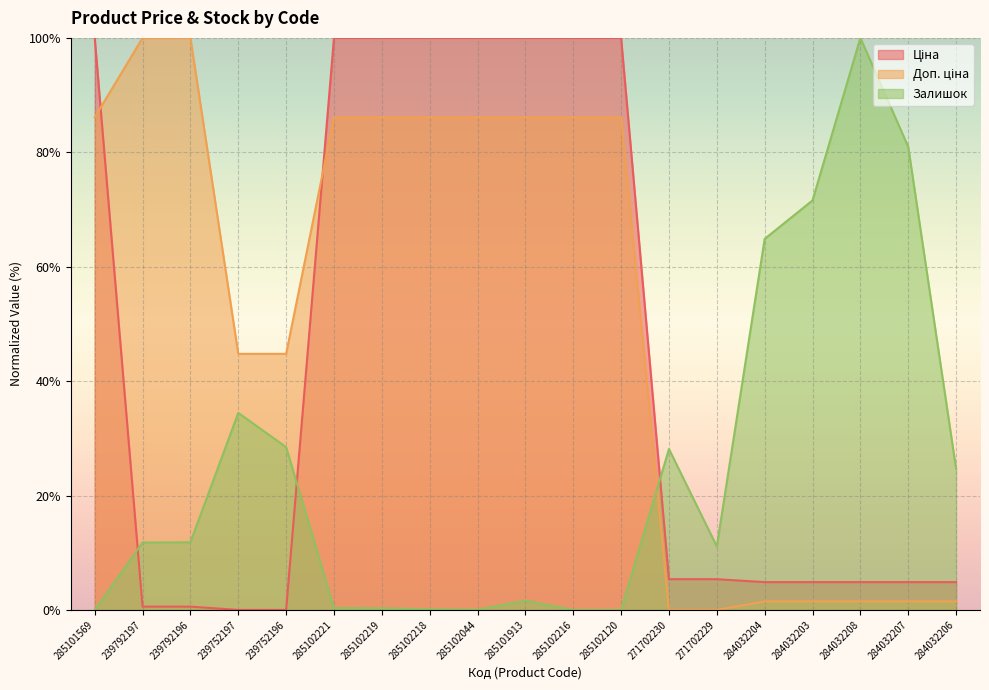

What is the label of the 13th point from the right?

285102219